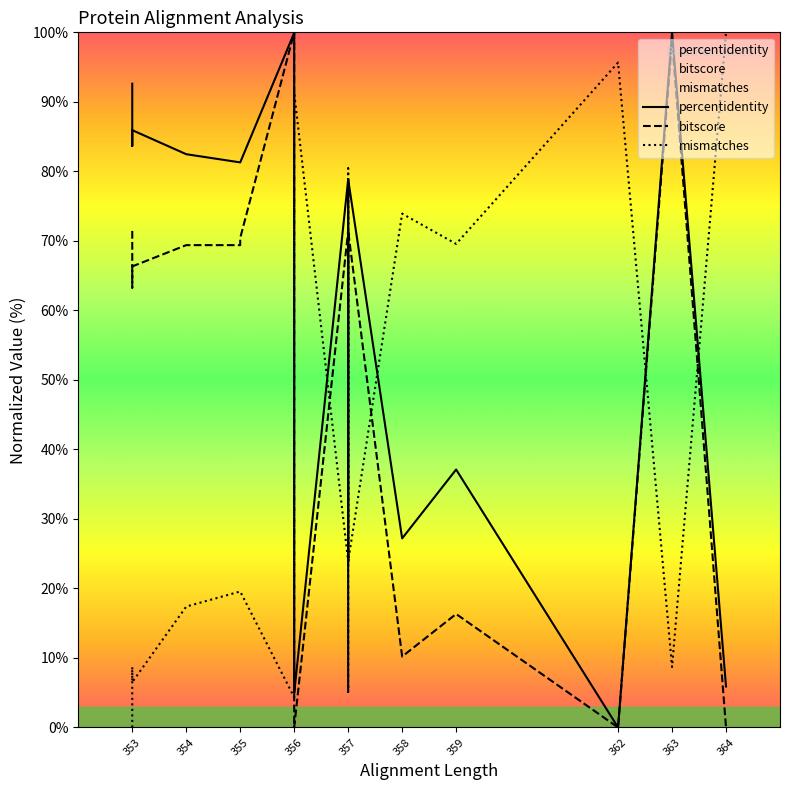

What position from the left is 359?

7